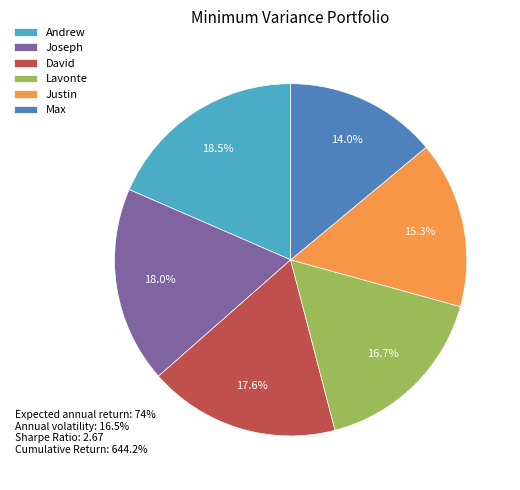

Is there any slice that represents more than half of the pie?

No